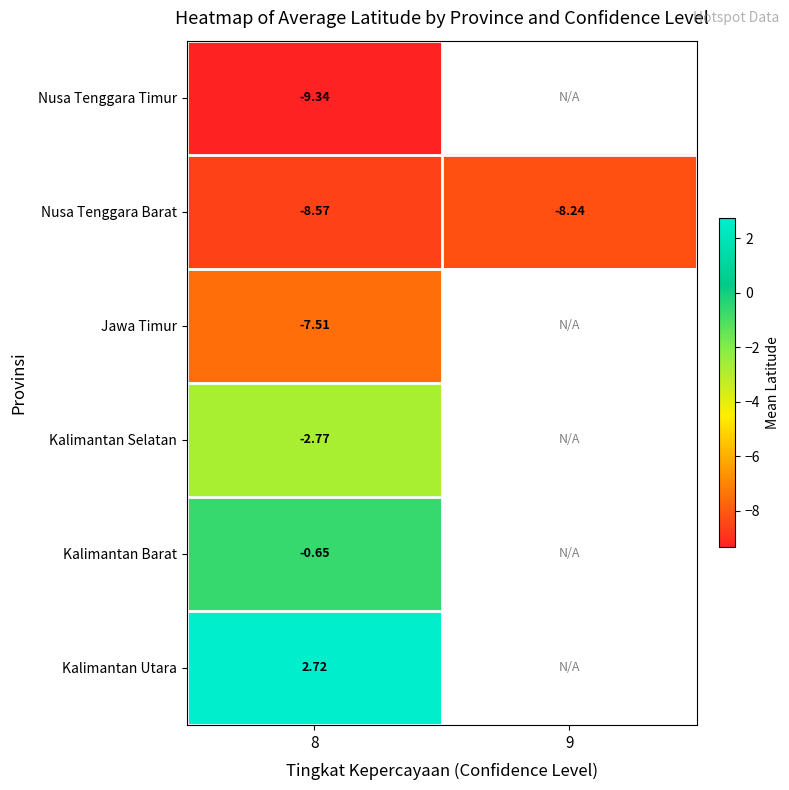

The value of Nusa Tenggara Barat at 9 is -2.2. True or false?

False